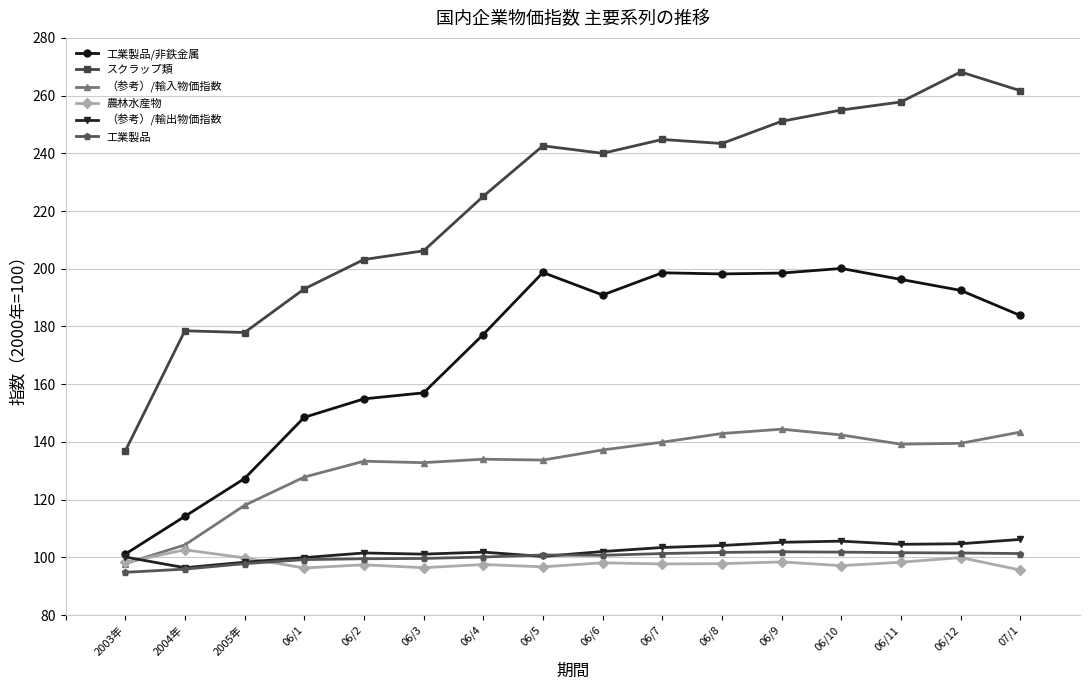

True or false: 工業製品/非鉄金属 has more than 0 points higher than both neighbors.

True